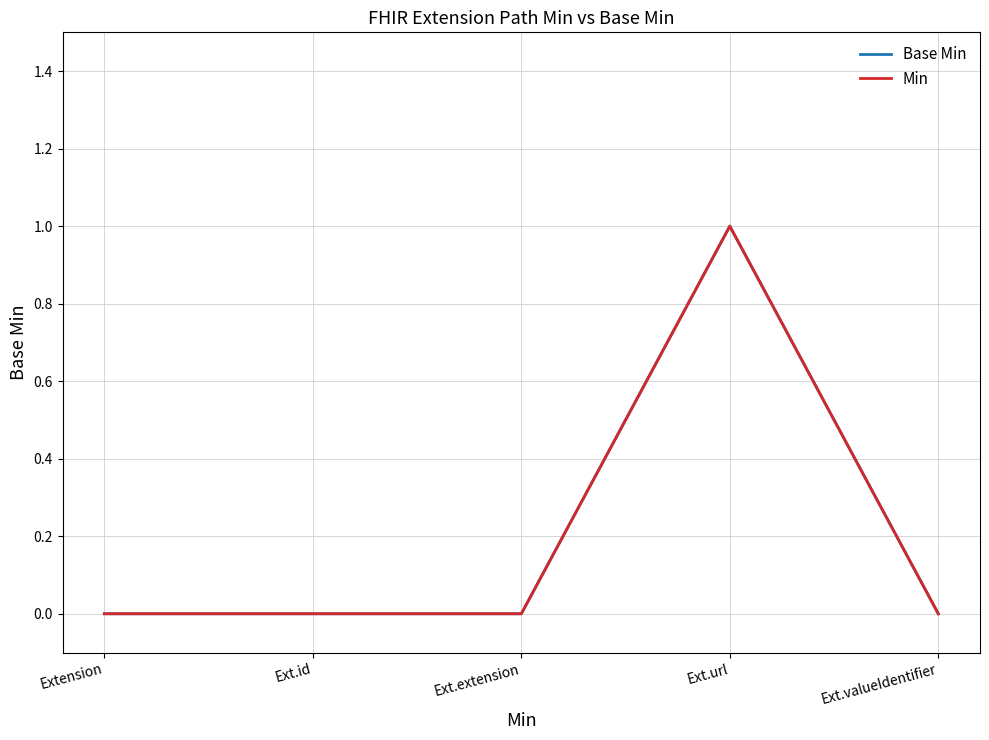

What position from the left is Extension?

1